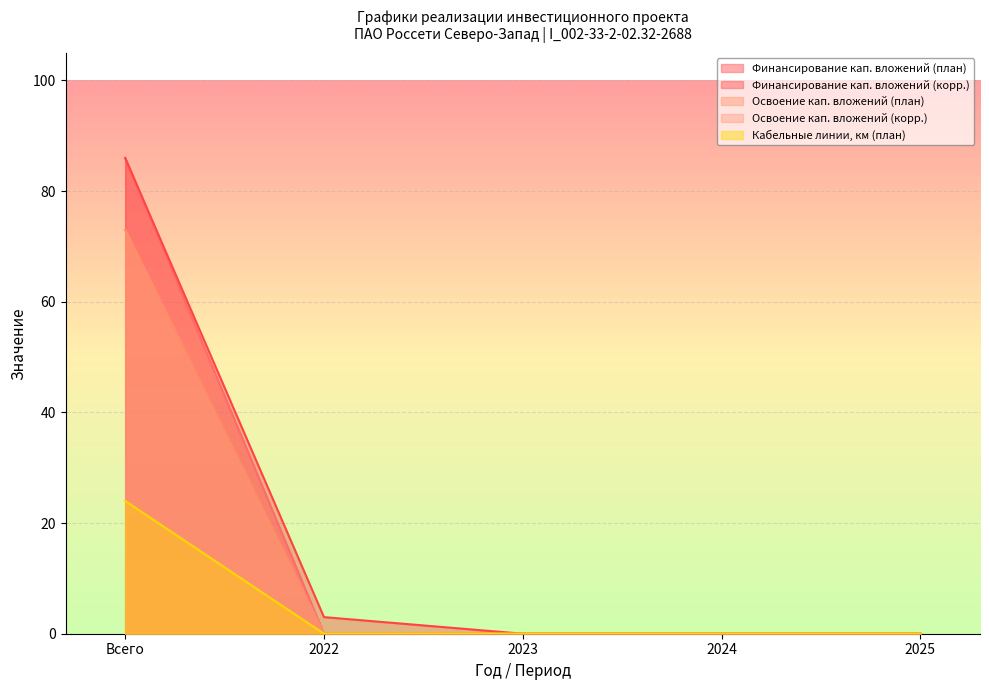

What is the difference between the Финансирование кап. вложений (план) values at 2022 and Всего?

86